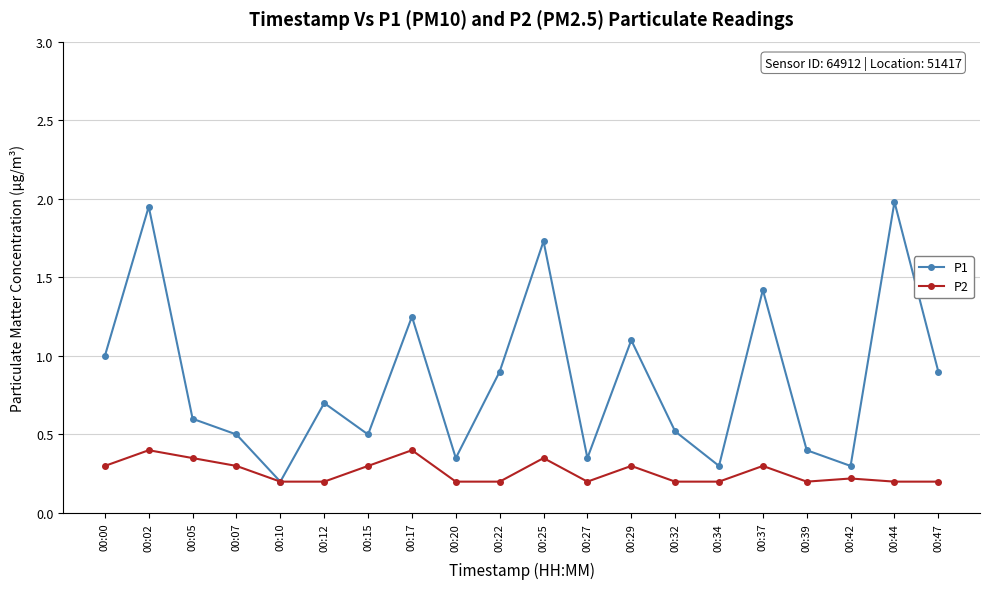

Where is the first local minimum for P1?

00:10